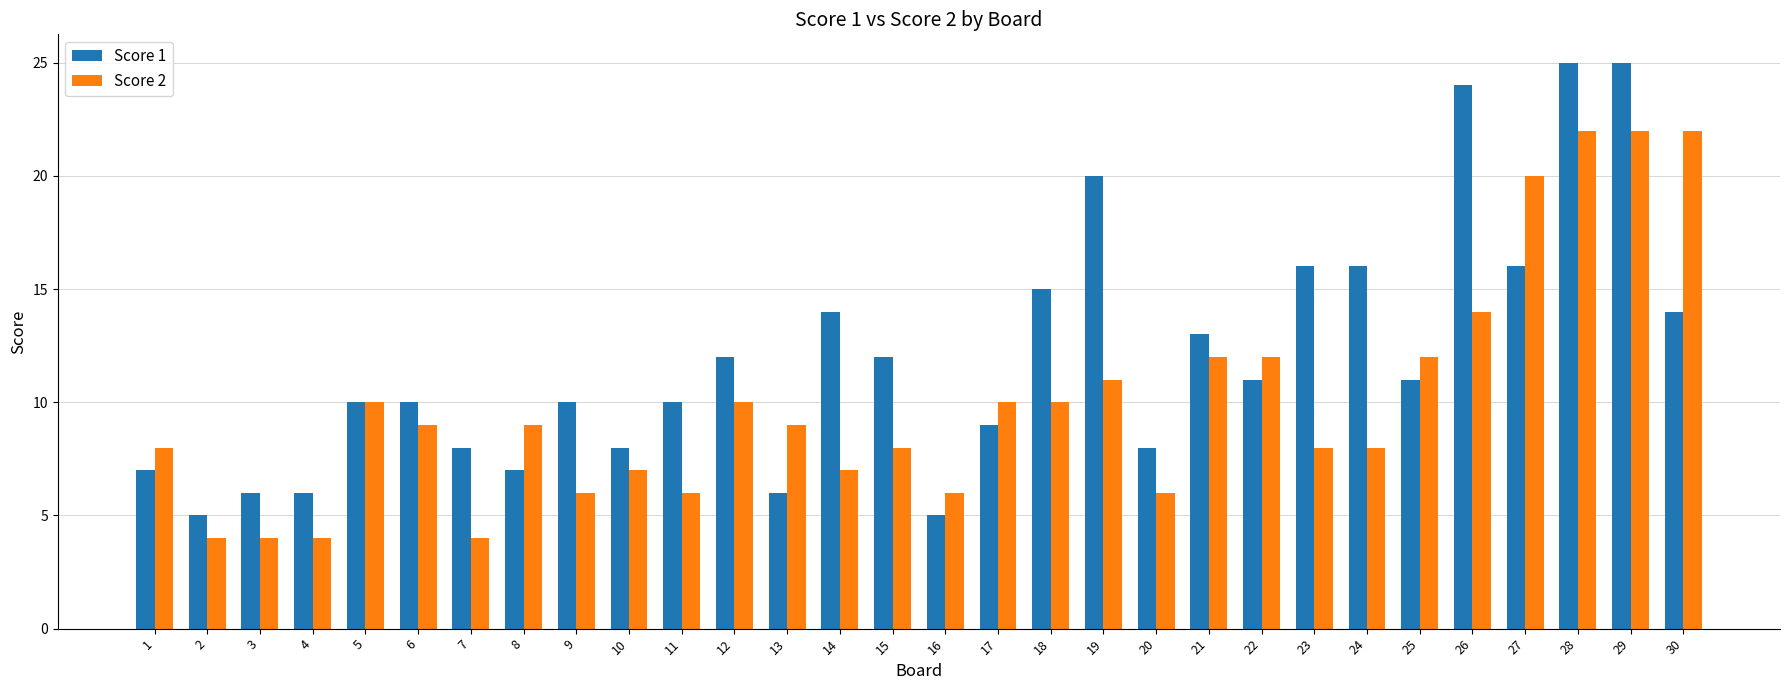

Rank the series by their average value, from highest to lowest.

Score 1, Score 2